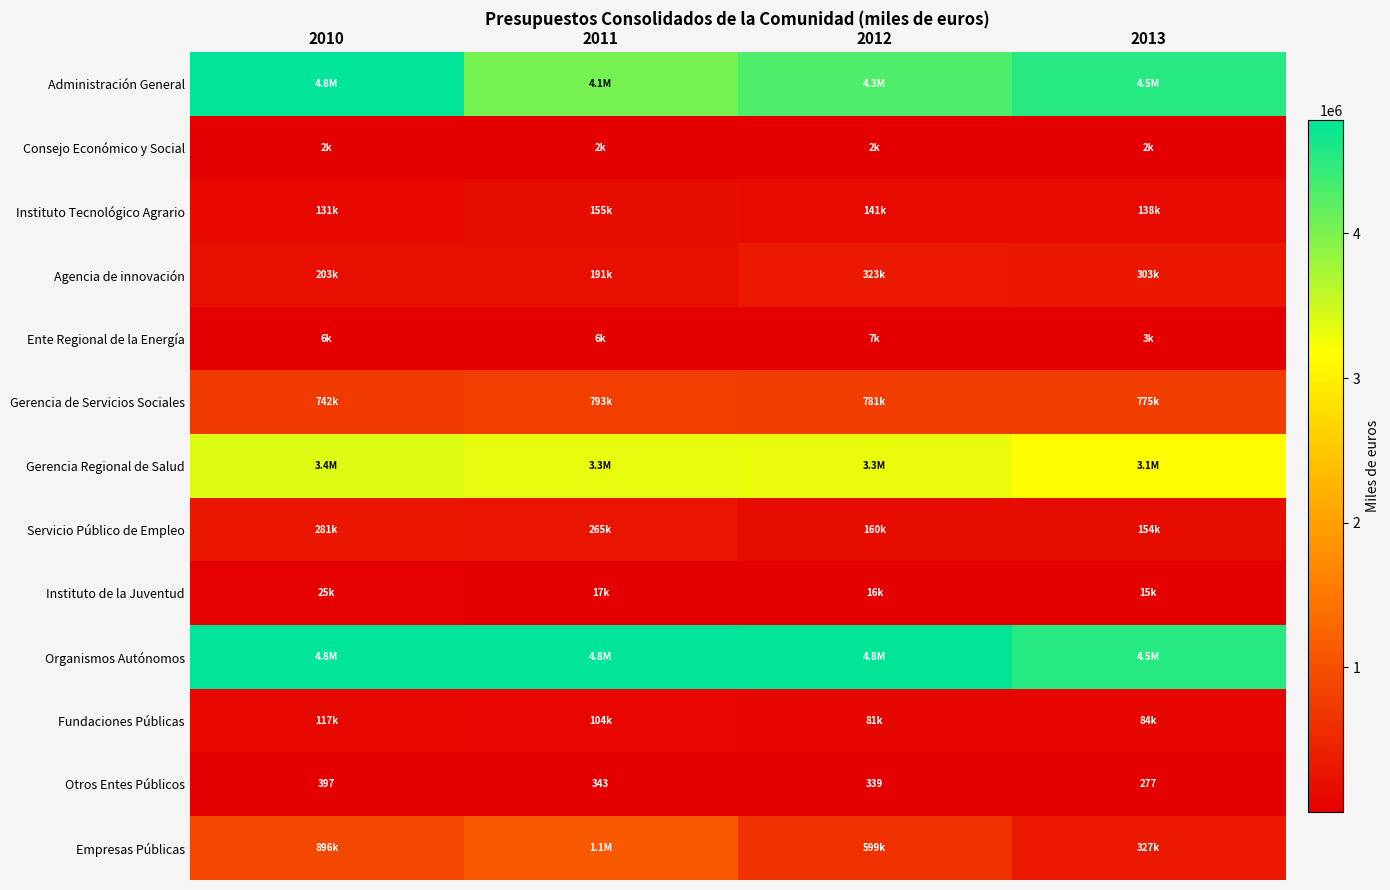

Between 2012 and 2010, which is larger?

2010